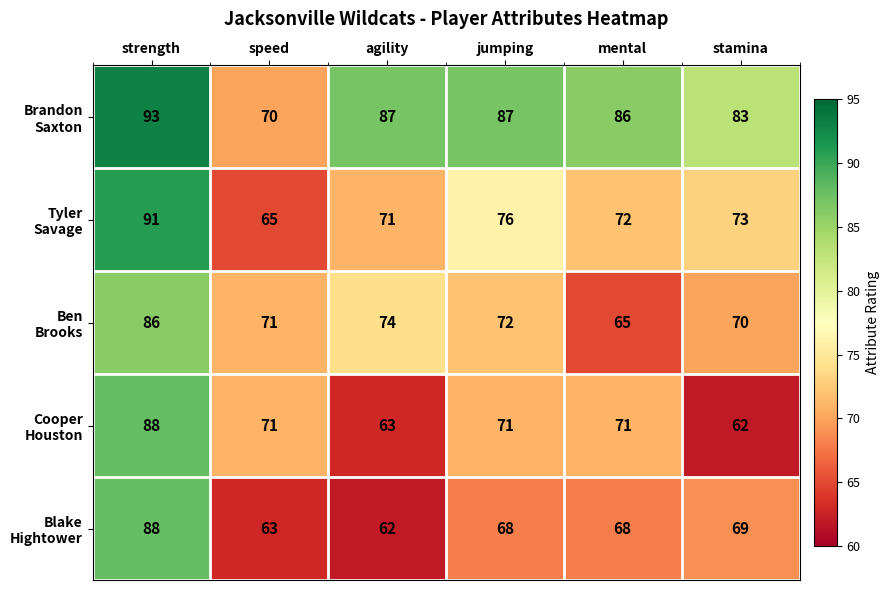

At which category is the sum across all series the highest?

strength